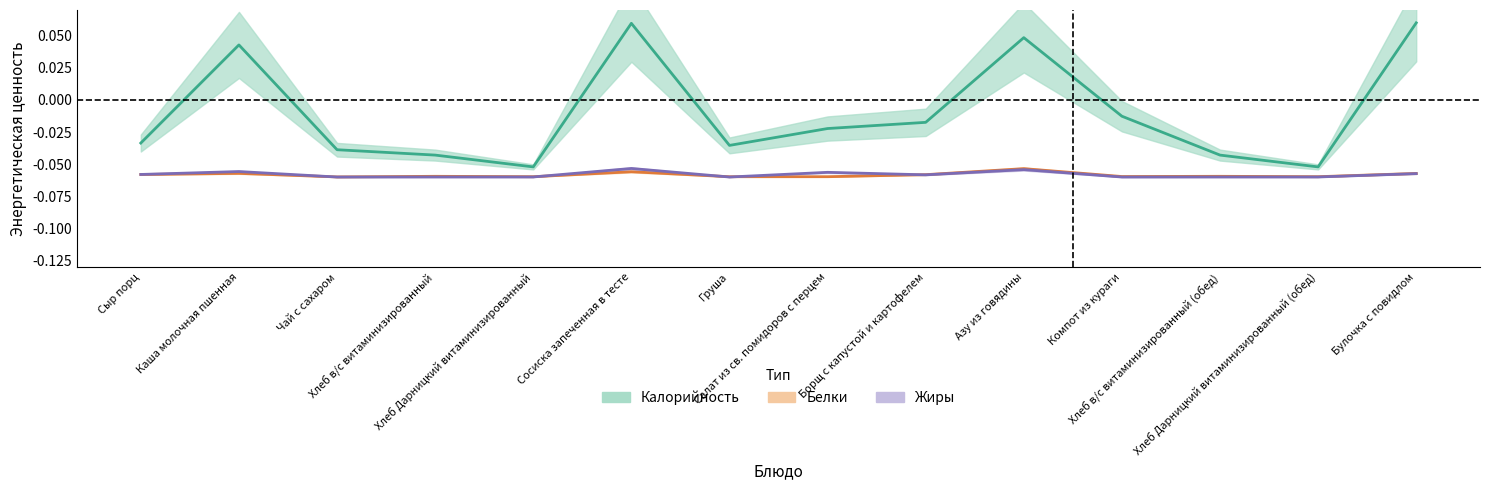

Which series has the widest spread of values?

Калорийность